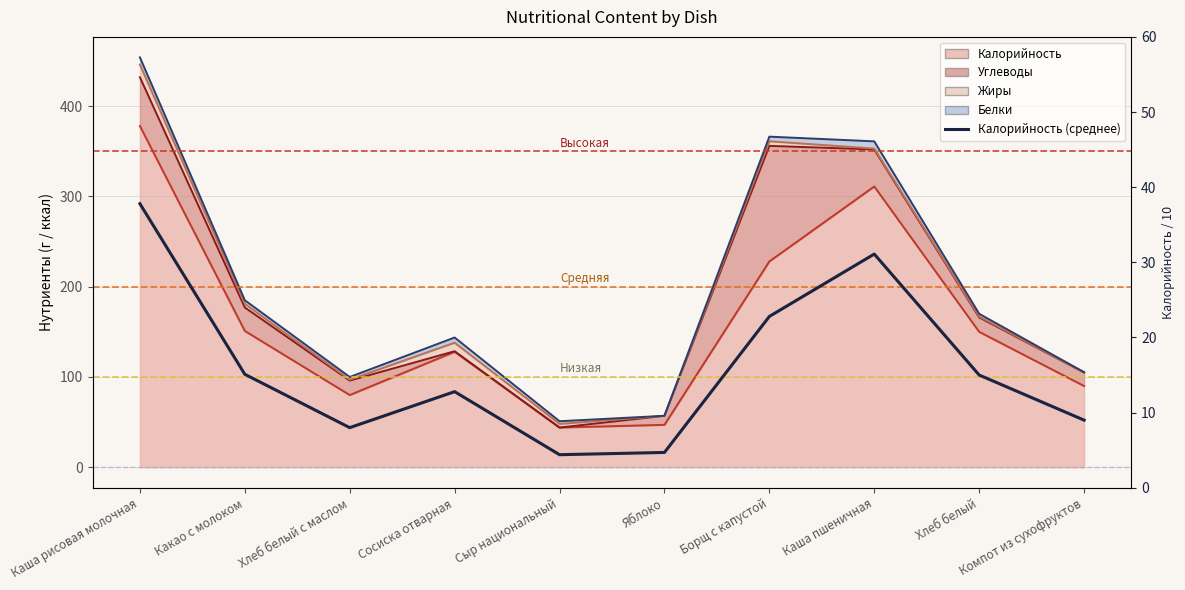

What is the label of the 3rd point from the left?

Хлеб белый с маслом